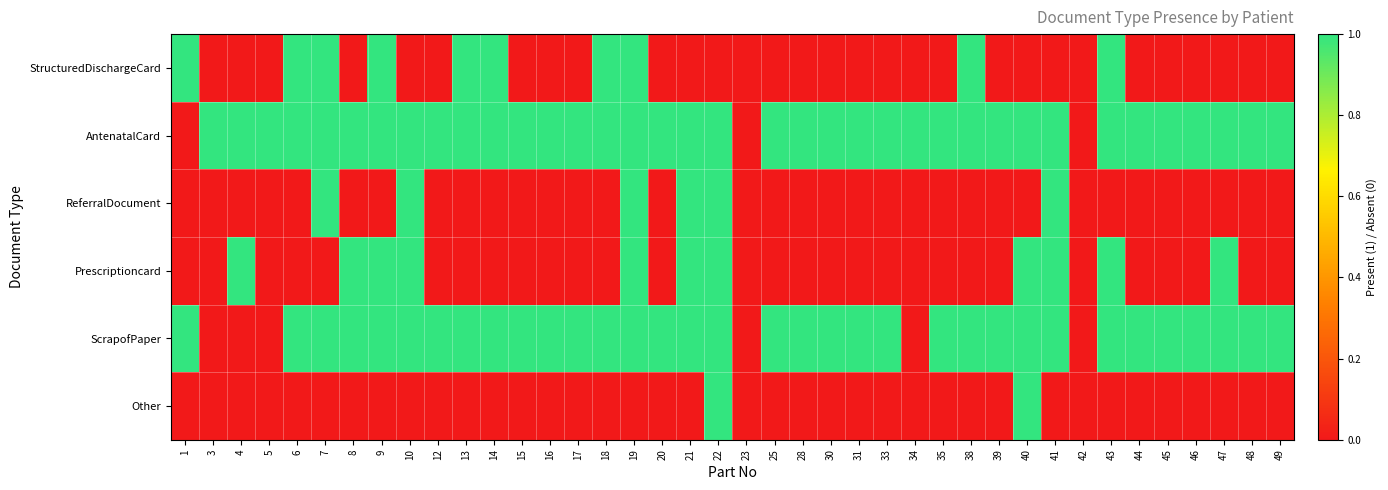

What is the spread (max minus min) of values at 38?

1